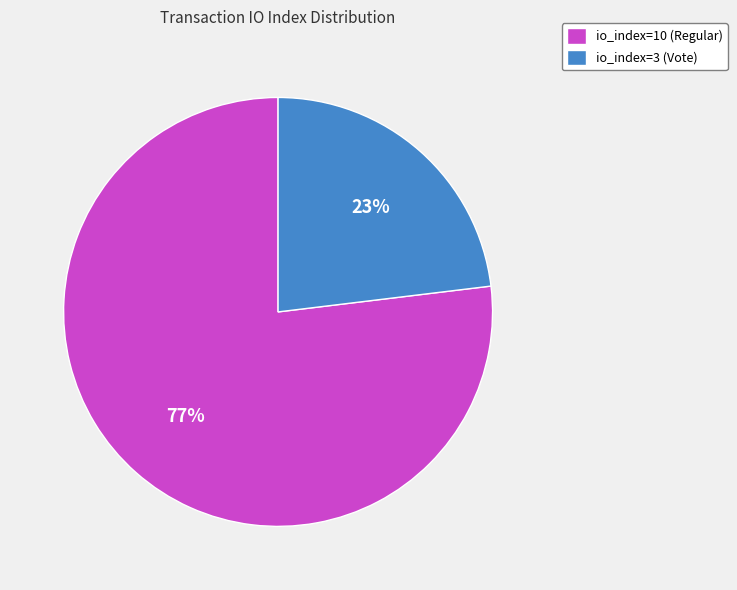

Which slice is the largest?

io_index=10 (Regular)